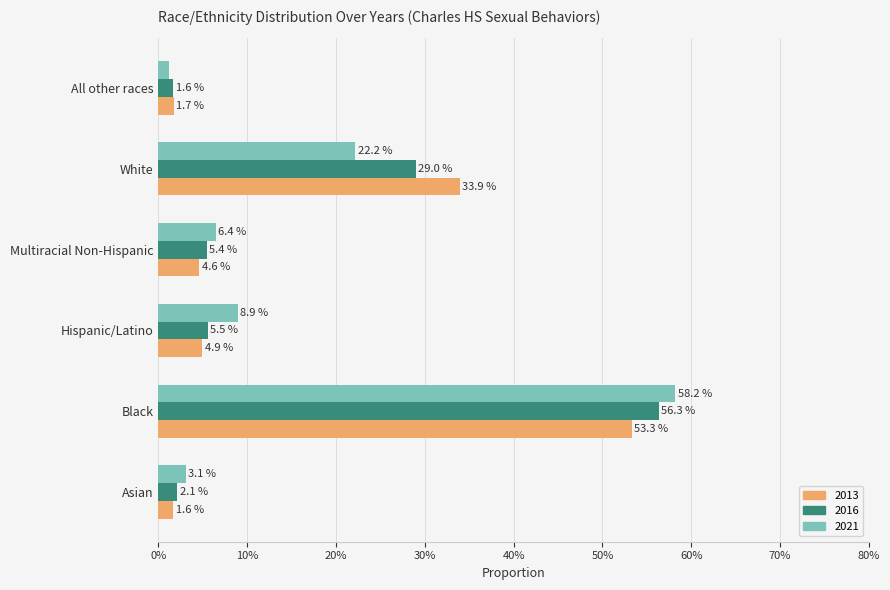

Which series has the widest spread of values?

2021